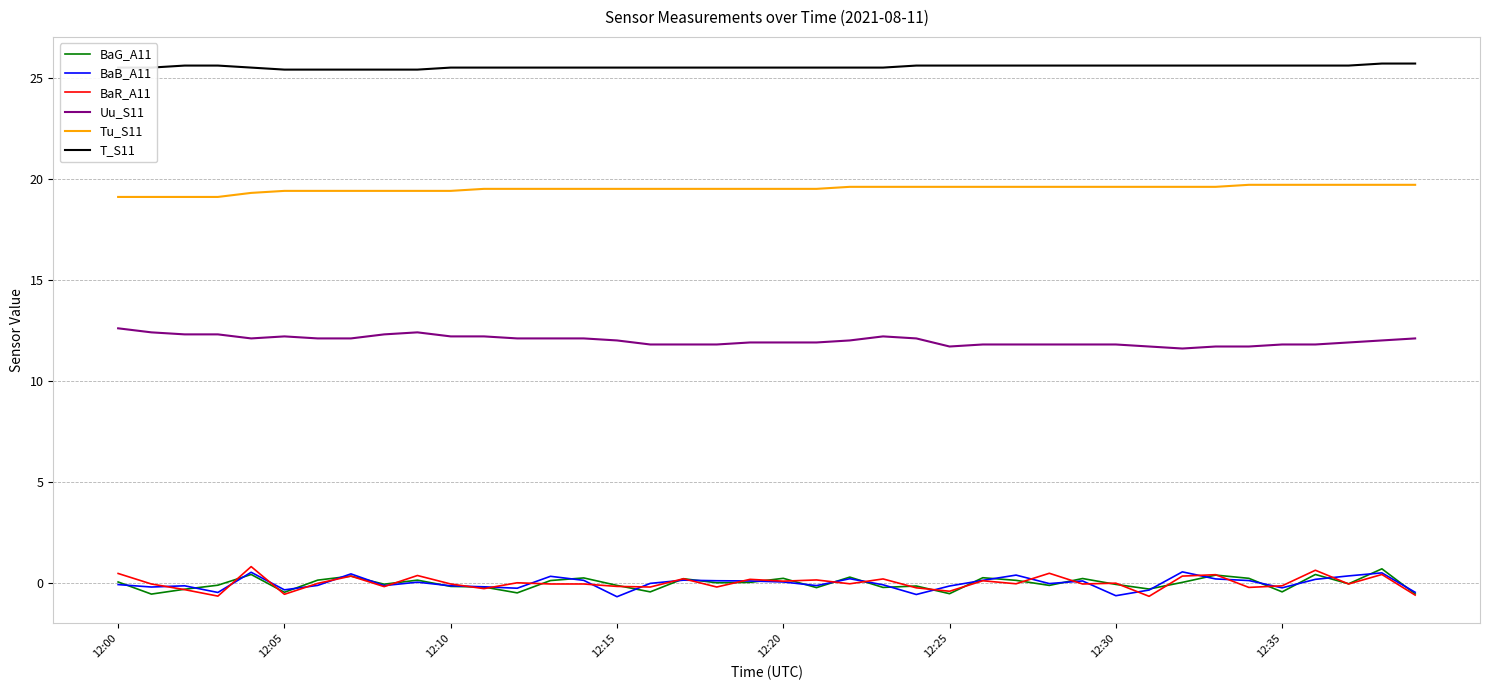

What are all the series names shown in the legend?

BaG_A11, BaB_A11, BaR_A11, Uu_S11, Tu_S11, T_S11